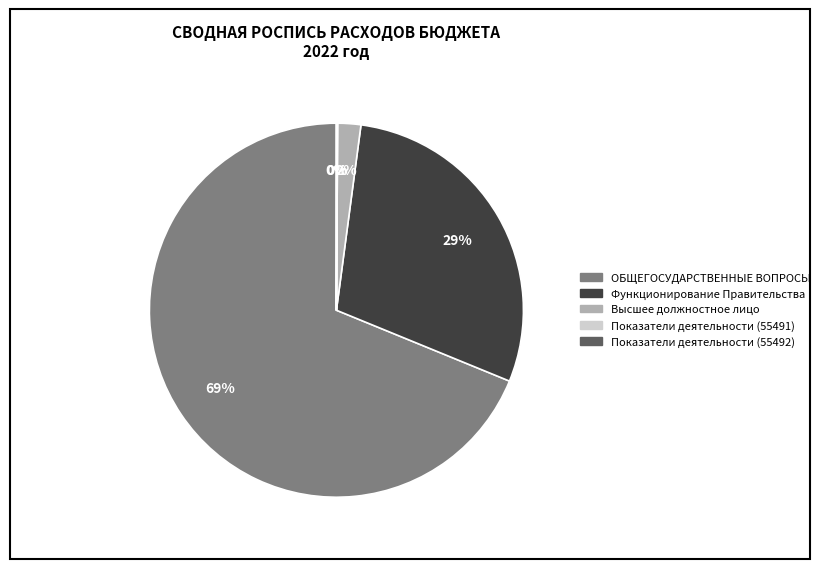

True or false: Функционирование Правительства accounts for 19% of the total.

False